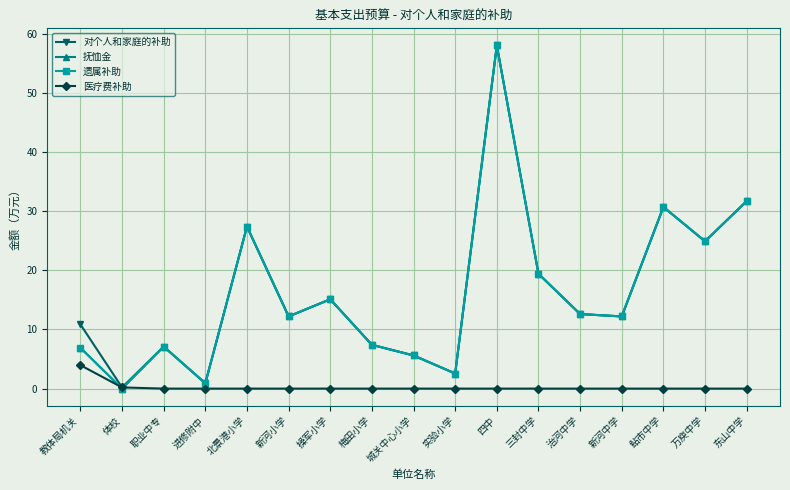

How many data points in 对个人和家庭的补助 are less than 12?

7